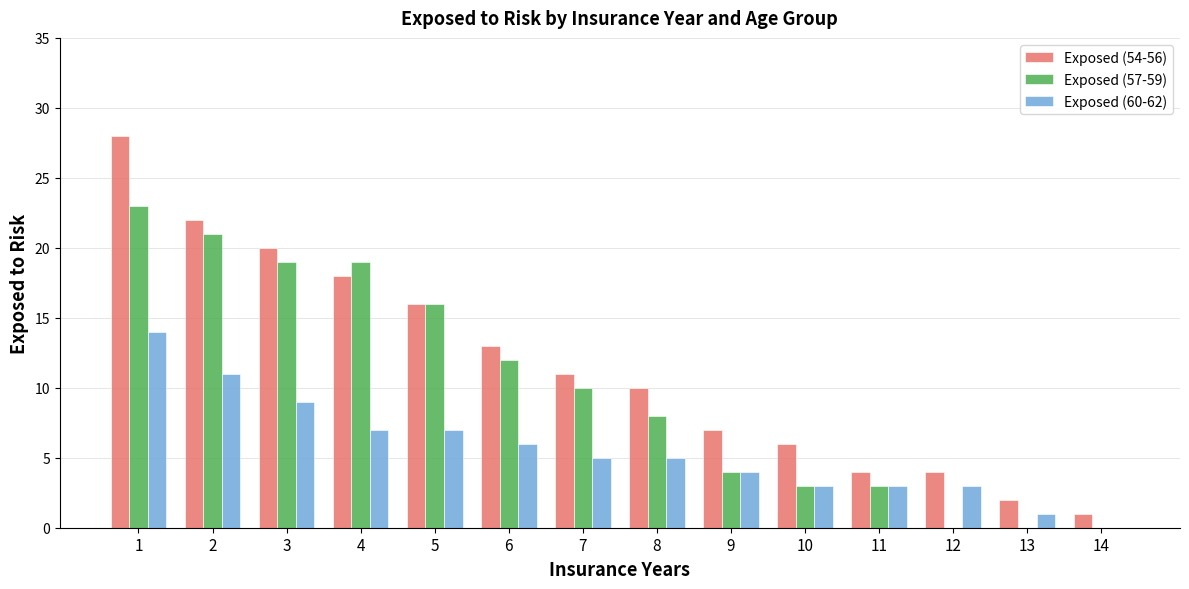

What is the sum of all Exposed (57-59) values?

138